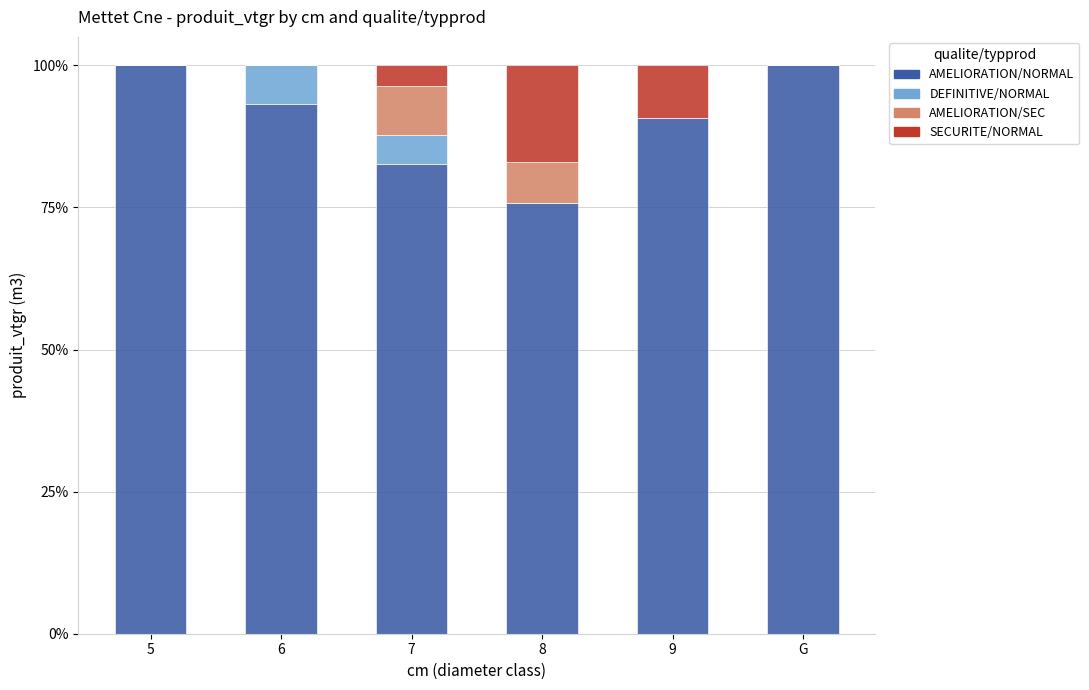

Are the bars horizontal?

No